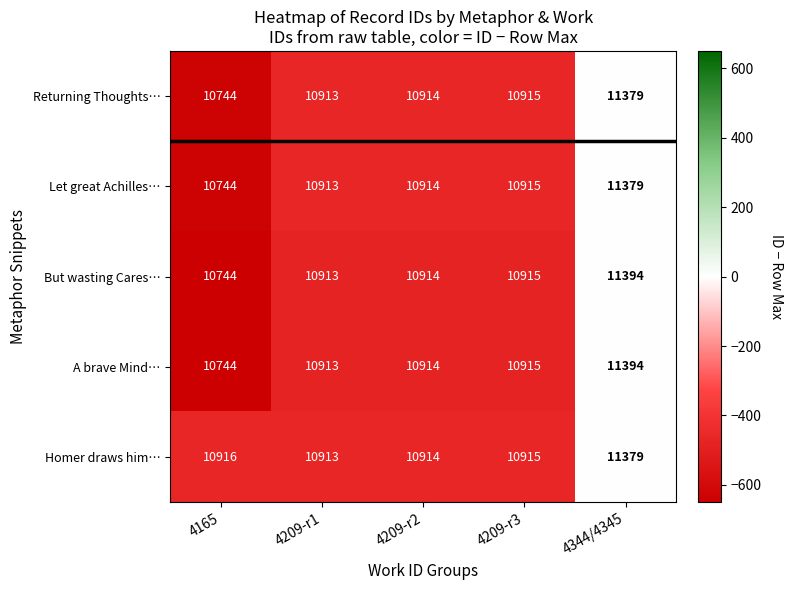

Count the number of data series in this chart.

5